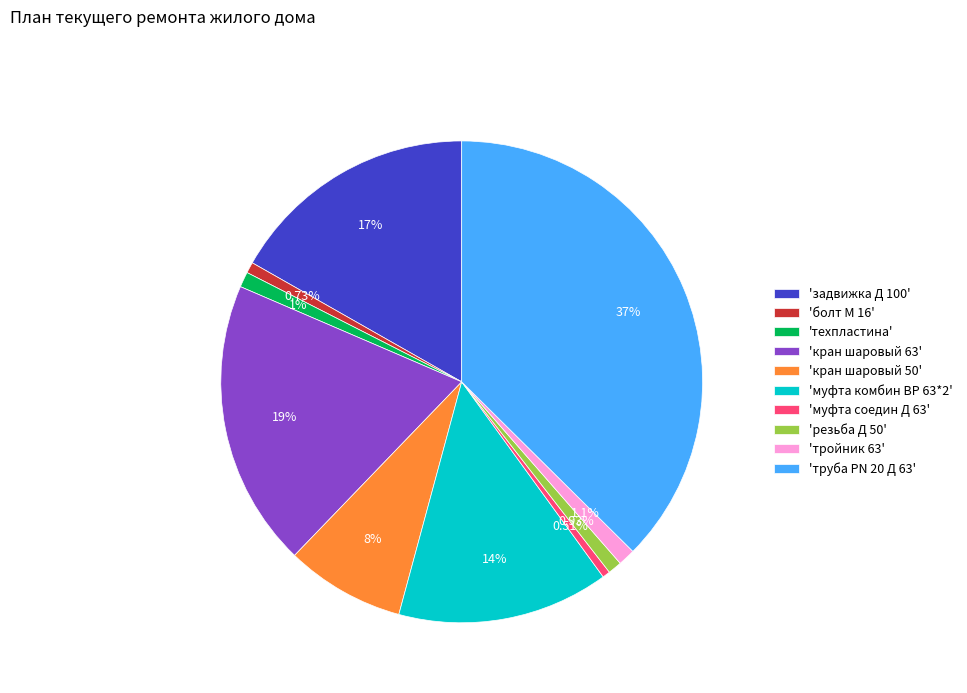

To the nearest percent, what is the average slice percentage?

10%